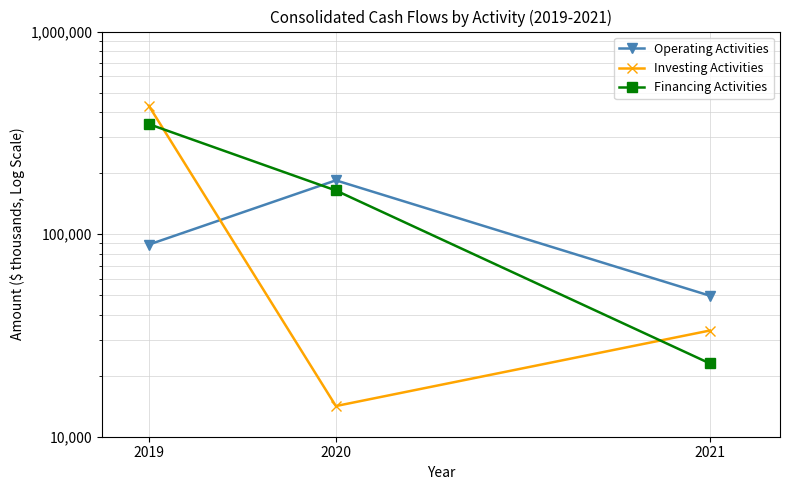

Reading left to right, transcribe all the data shown in this chart.

Operating Activities: 88813	184333	49667
Investing Activities: 429940	14171	33438
Financing Activities: 349223	164242	23001